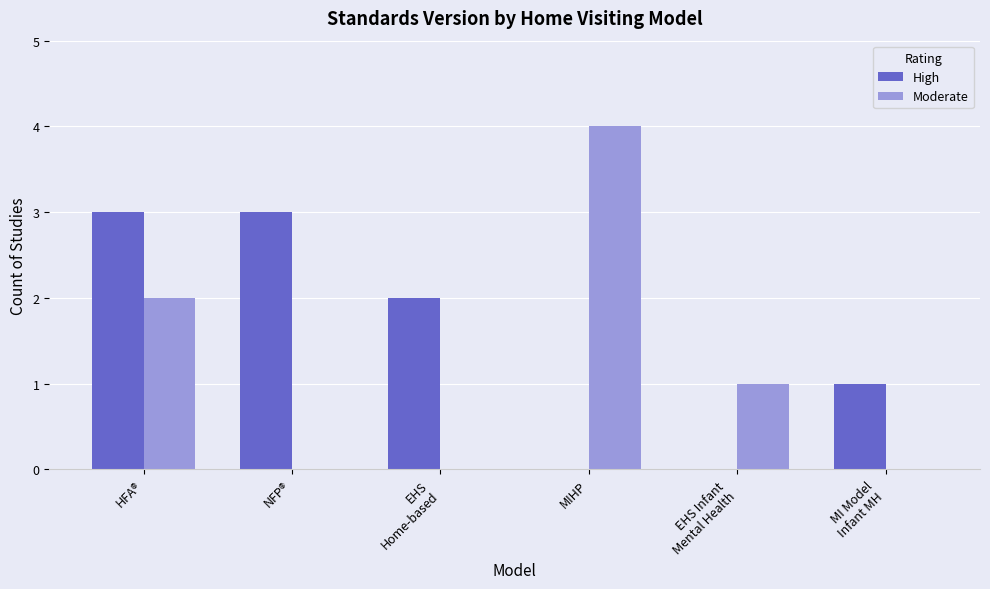

What is the total value across all series at NFP®?

3